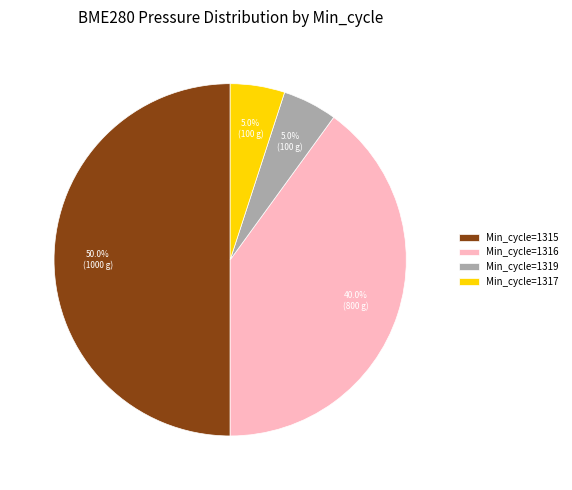

Does Min_cycle=1319 account for over 50% of the chart?

No